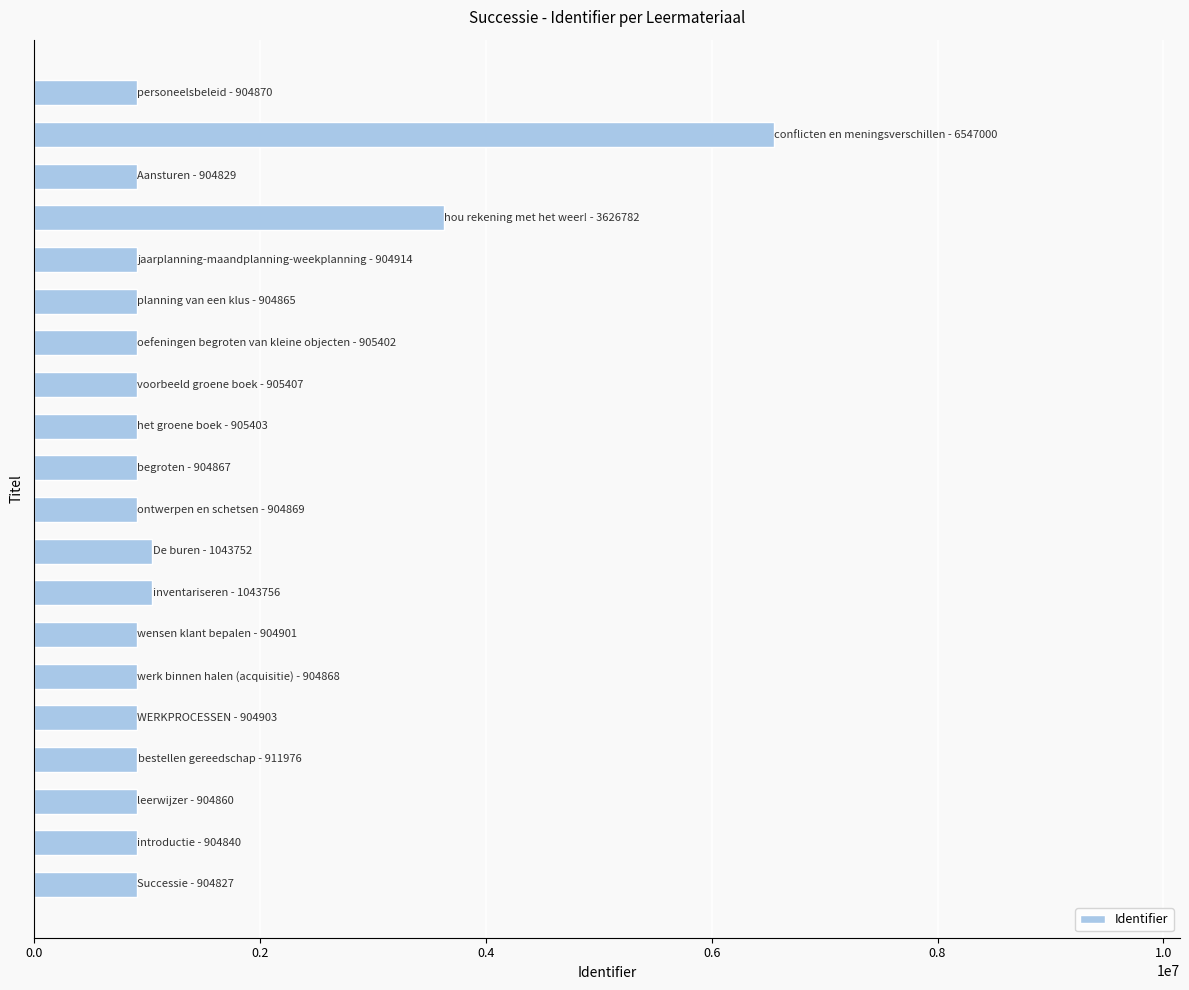

What is the sum of all values?

26747891